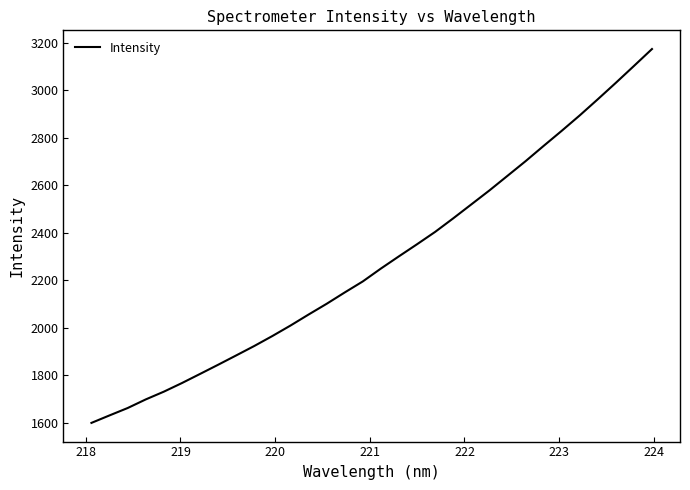

Count the number of data series in this chart.

1